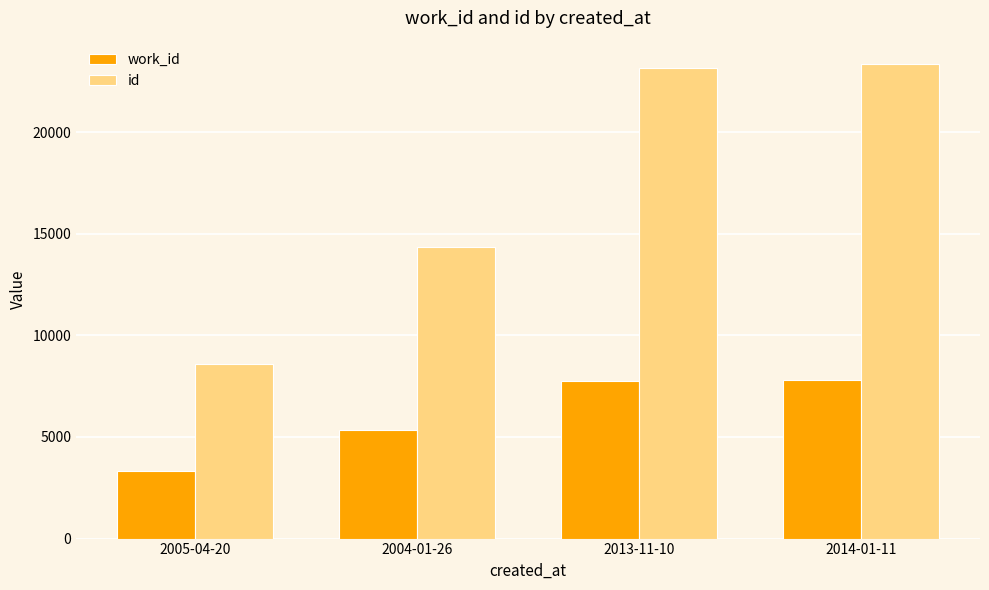

At which label is id closest to 15952?

2004-01-26